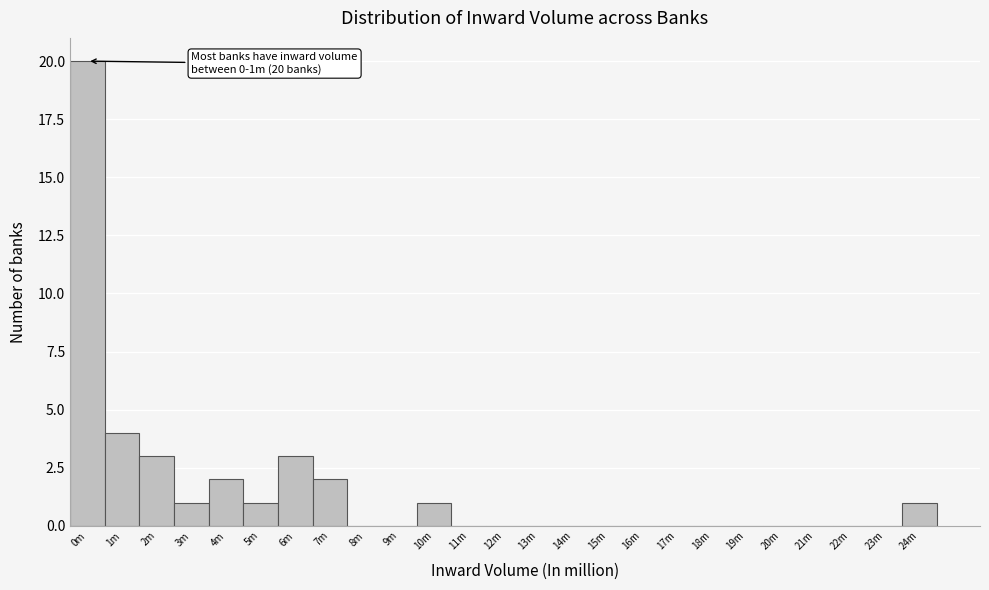

Reading left to right, list all the values displayed in this chart.

0m=20	1m=4	2m=3	3m=1	4m=2	5m=1	6m=3	7m=2	8m=0	9m=0	10m=1	11m=0	12m=0	13m=0	14m=0	15m=0	16m=0	17m=0	18m=0	19m=0	20m=0	21m=0	22m=0	23m=0	24m=1